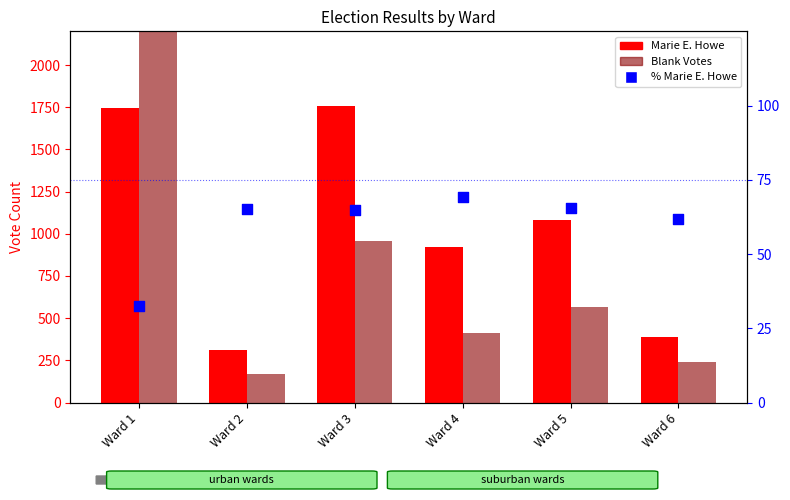

What are all the series names shown in the legend?

Marie E. Howe, Blank Votes, % Marie E. Howe